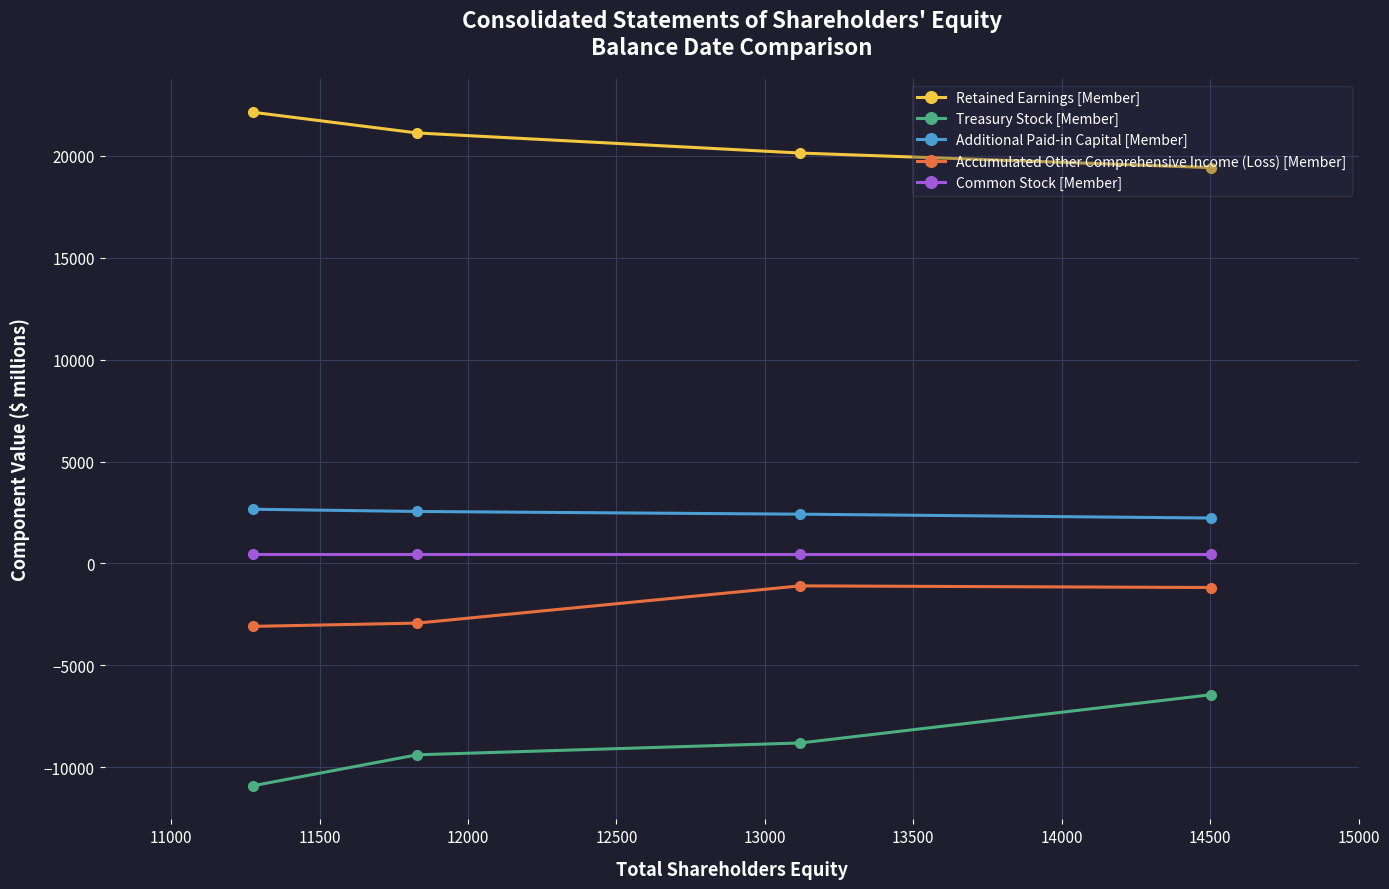

What is the sum of all Accumulated Other Comprehensive Income (Loss) [Member] values?

-8313